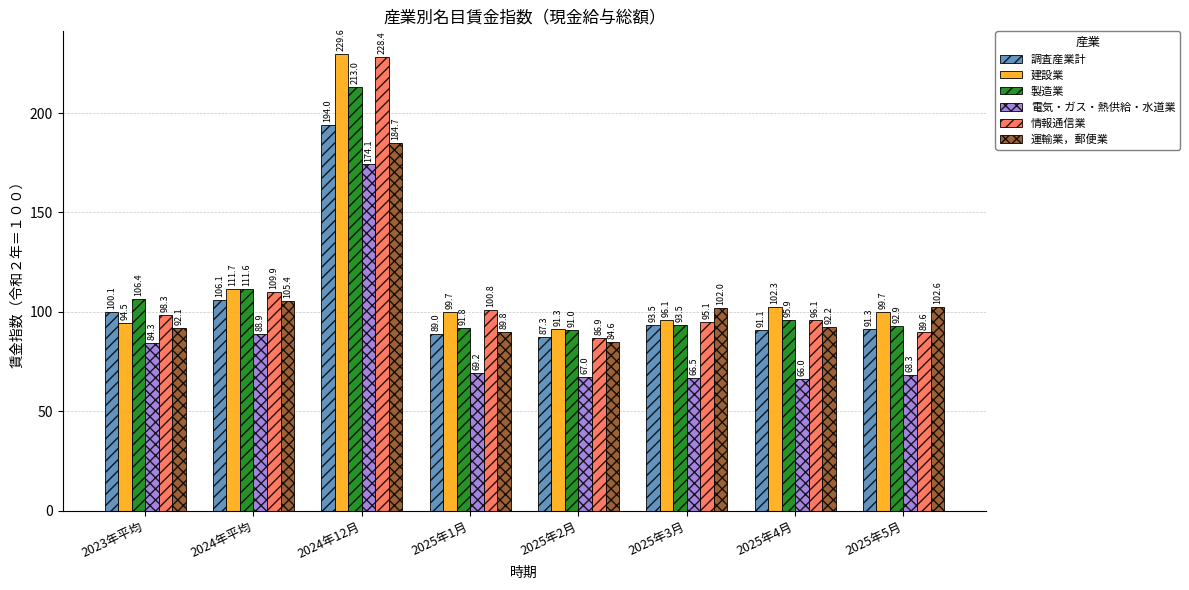

Reading right to left, list all the values displayed in this chart.

調査産業計: 91.3	91.1	93.5	87.3	89.0	194.0	106.1	100.1
建設業: 99.7	102.3	96.1	91.3	99.7	229.6	111.7	94.5
製造業: 92.9	95.9	93.5	91.0	91.8	213.0	111.6	106.4
電気・ガス・熱供給・水道業: 68.3	66.0	66.5	67.0	69.2	174.1	88.9	84.3
情報通信業: 89.6	96.1	95.1	86.9	100.8	228.4	109.9	98.3
運輸業，郵便業: 102.6	92.2	102.0	84.6	89.8	184.7	105.4	92.1